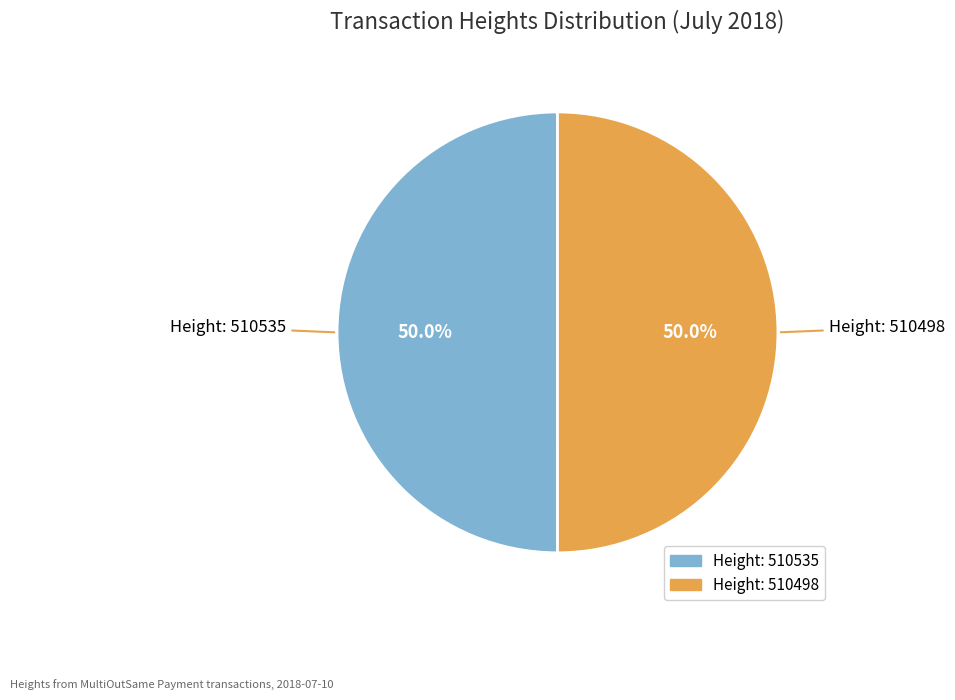

Approximately how many times larger is the value at Height: 510498 compared to Height: 510535?

1.0